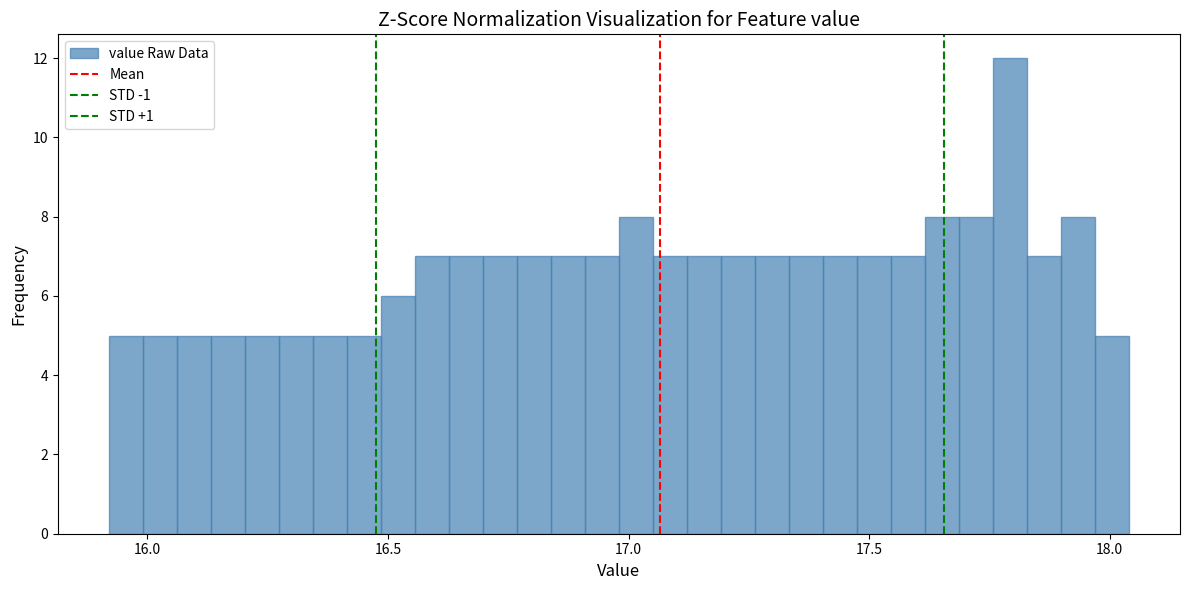

Read against the x-axis, roughly where is the centre of the tallest bar?

17.80